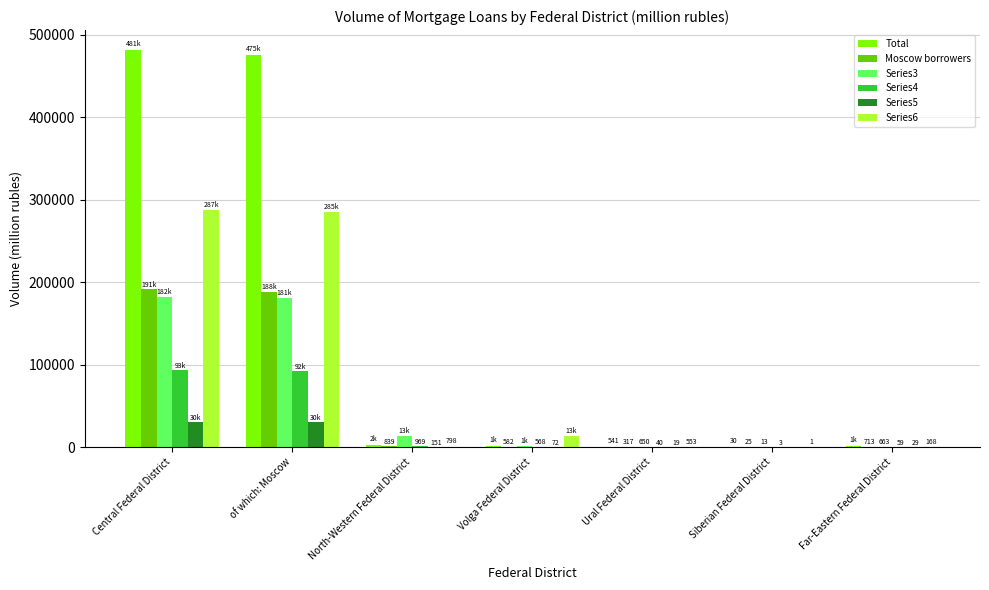

Which series has the widest spread of values?

Total